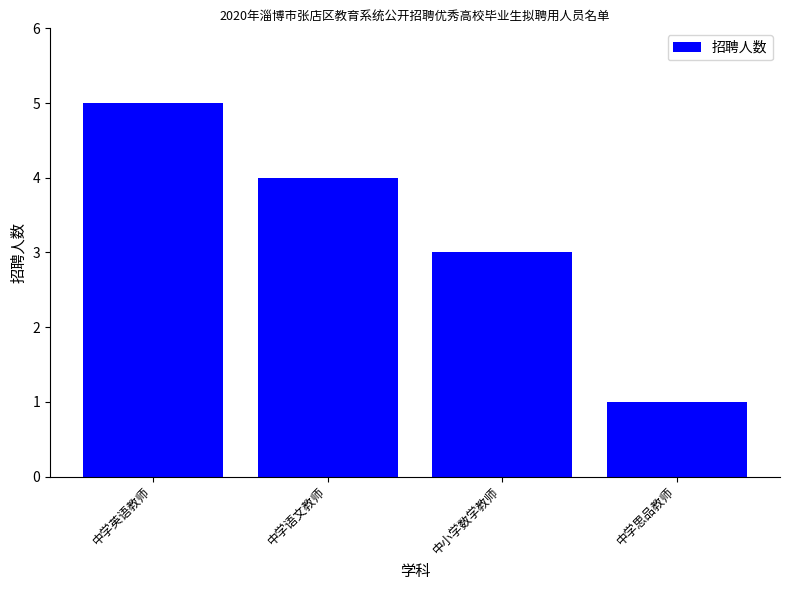

Which label corresponds to the largest value in the chart?

中学英语教师